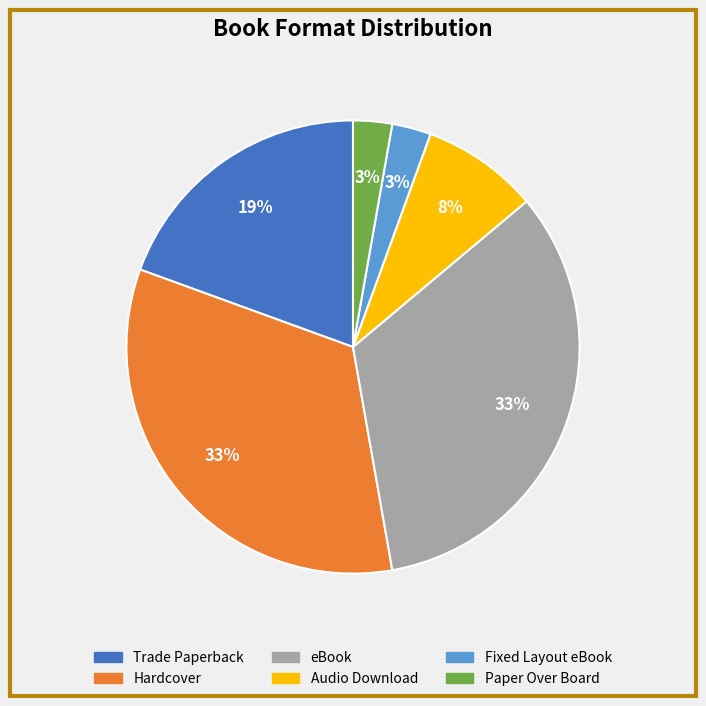

Do eBook and Trade Paperback together represent more than half of the pie?

Yes